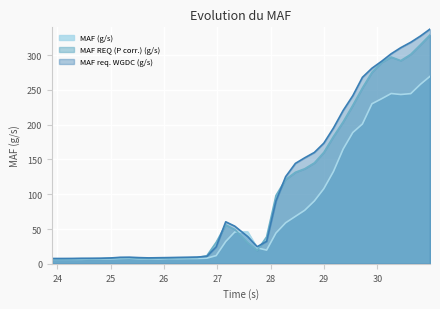

At which label does MAF REQ (P corr.) (g/s) reach its peak?

30.988